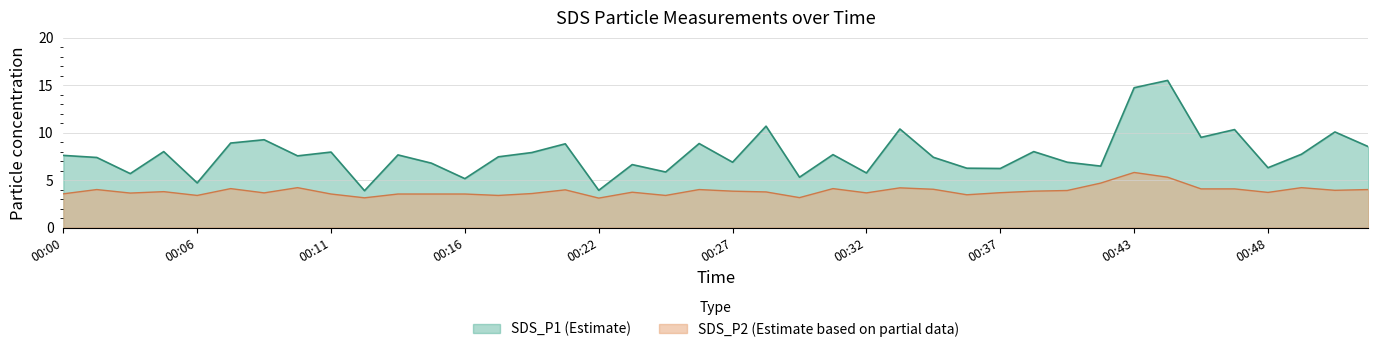

True or false: SDS_P2 has a value of 1.2 at 00:02.

False